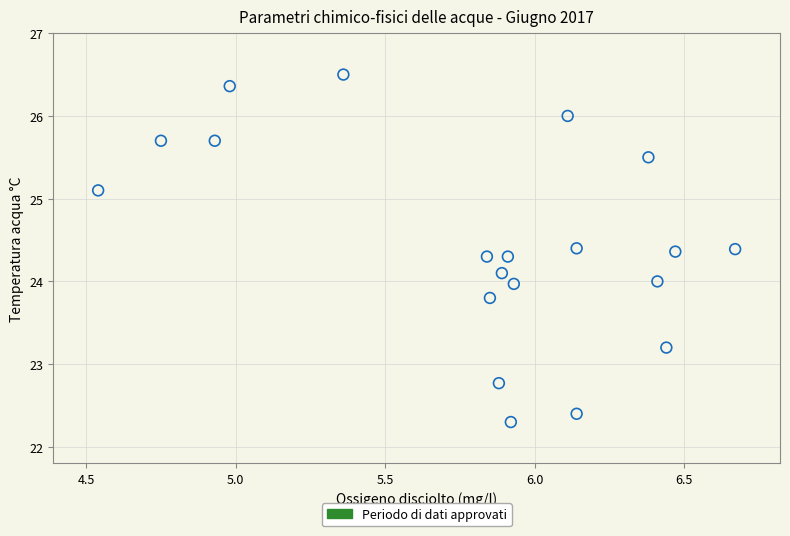

What is the range of Y values (max minus min)?

4.2